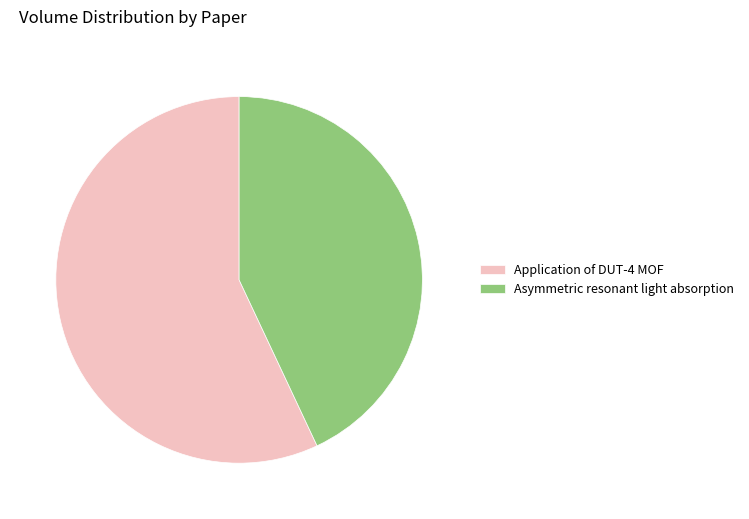

Rank the categories by value from highest to lowest.

Application of DUT-4 MOF, Asymmetric resonant light absorption